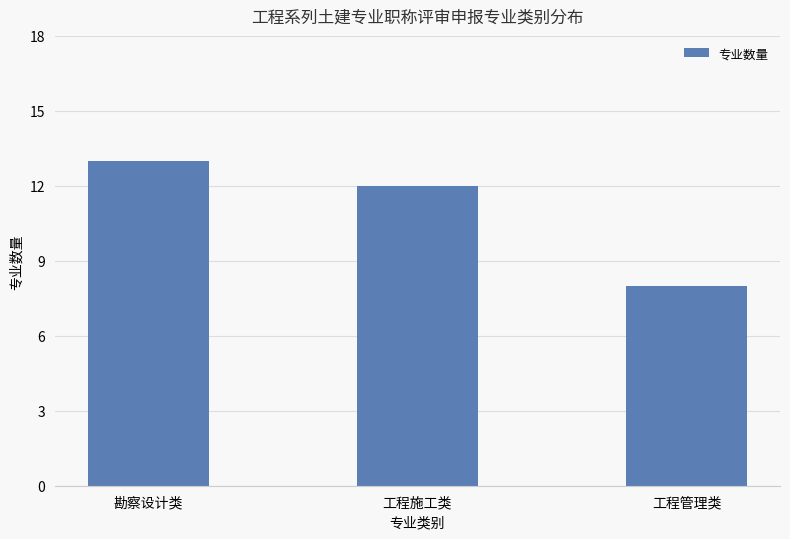

Which category has the lowest value across all series?

工程管理类